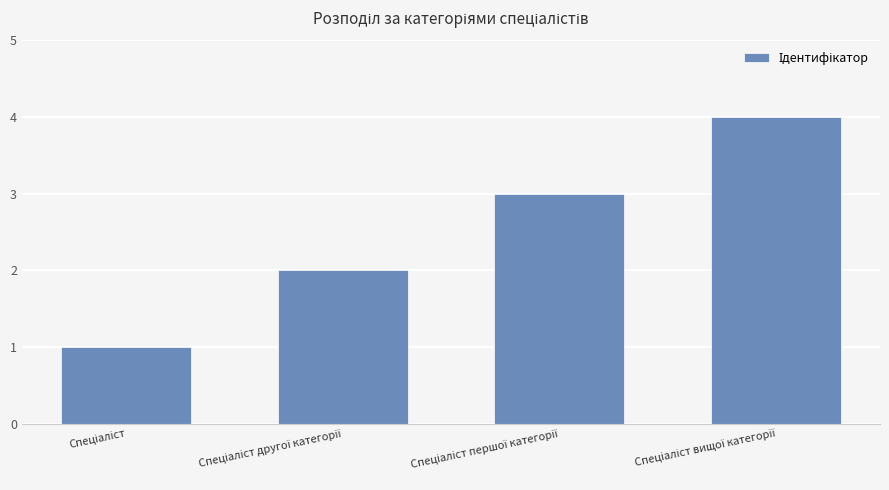

What is the difference between the maximum and minimum values?

3